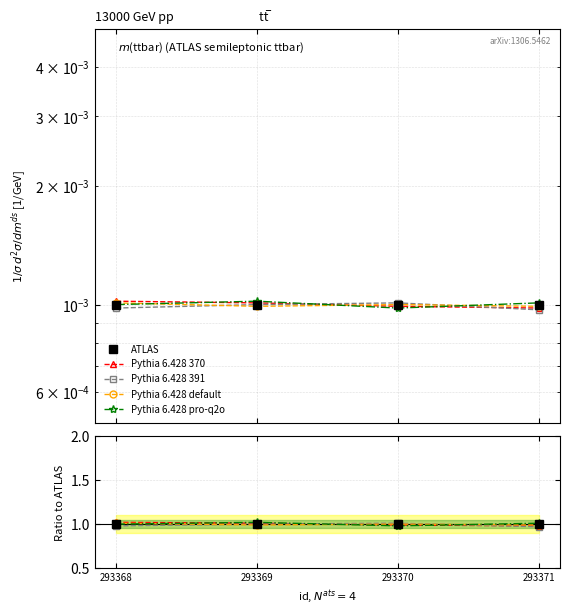

Is the value of Pythia 6.428 391 at 293369 greater than the value of ATLAS at 293371?

No